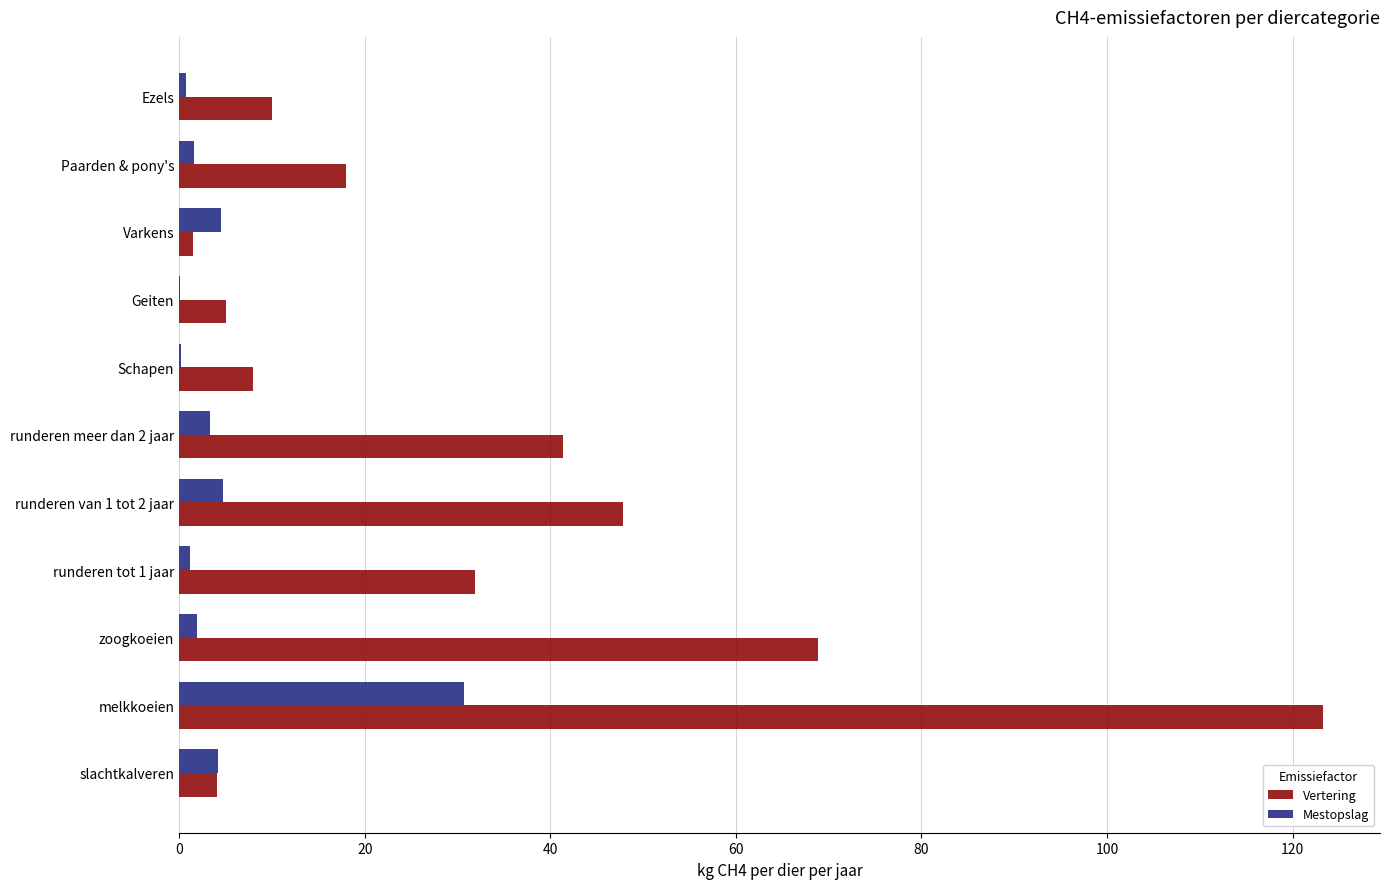

What are all the series names shown in the legend?

Vertering, Mestopslag